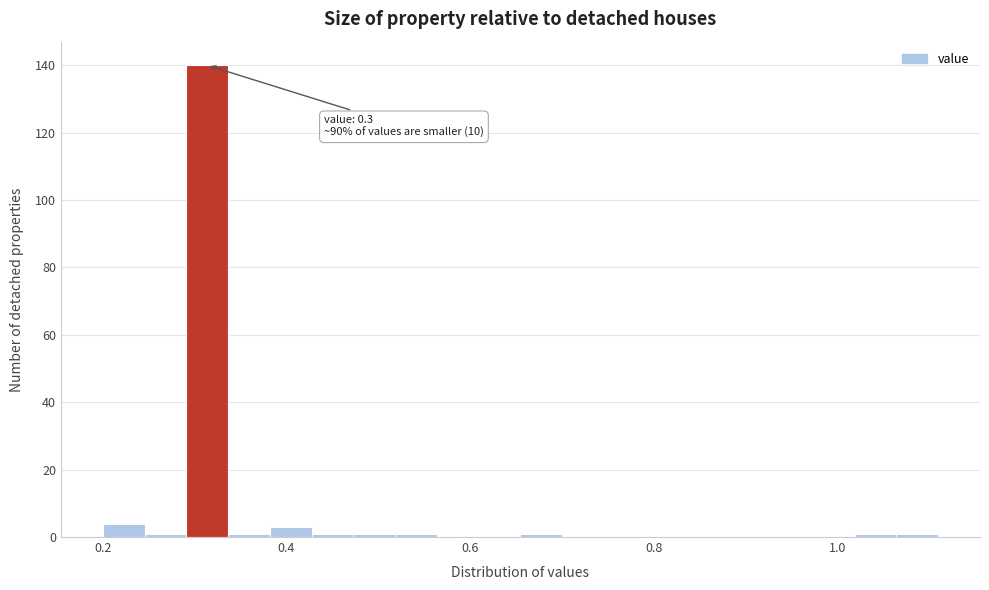

Read against the x-axis, roughly where is the centre of the tallest bar?

0.32